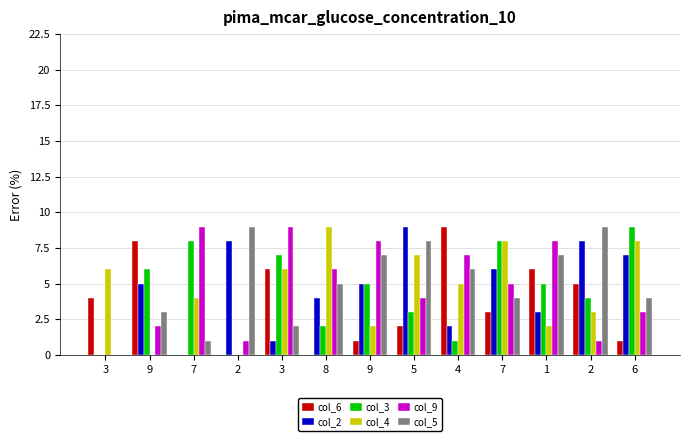

Rank the series by their maximum value, from highest to lowest.

col_6, col_2, col_3, col_4, col_9, col_5